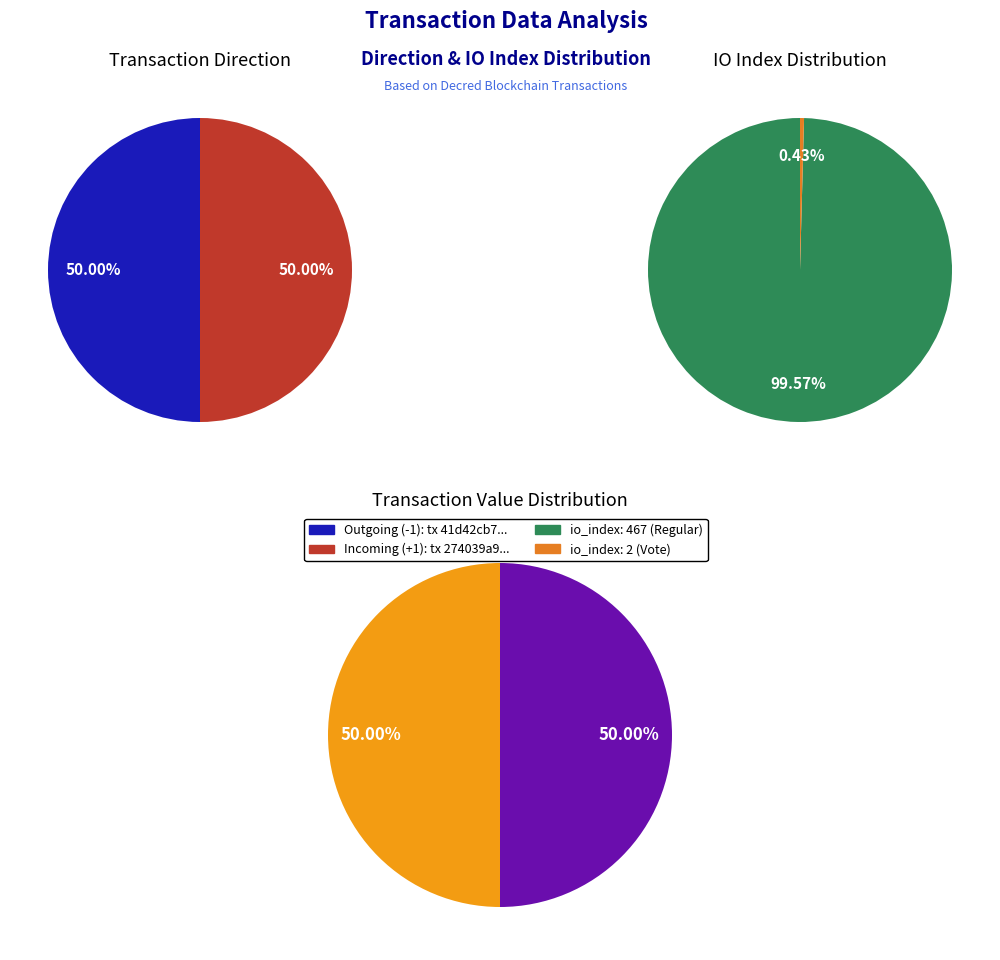

Count the number of slices in the pie.

2